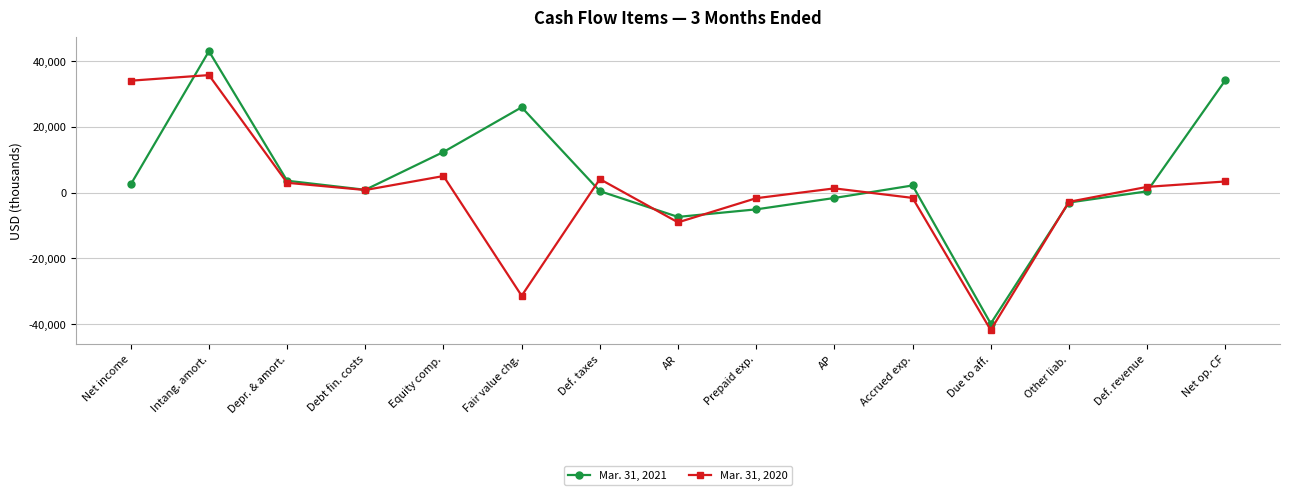

What position from the left is Other liab.?

13